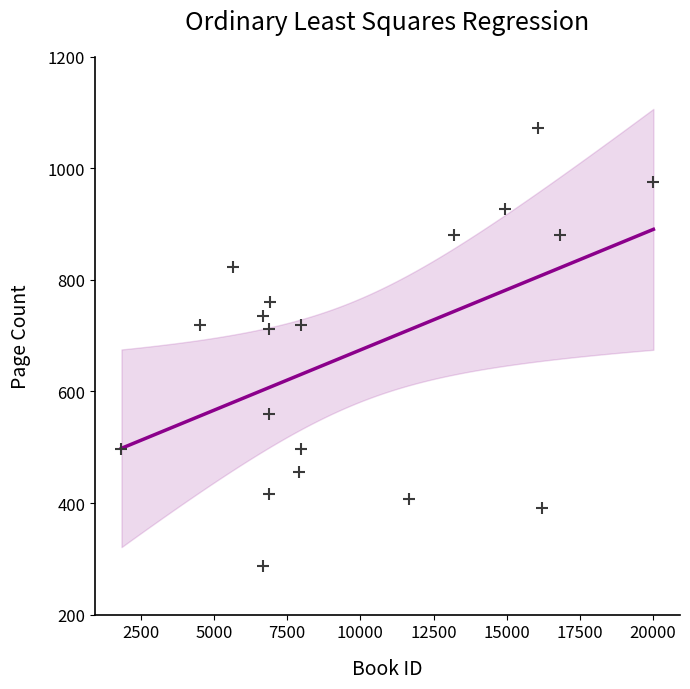

What is the range of Y values (max minus min)?

784